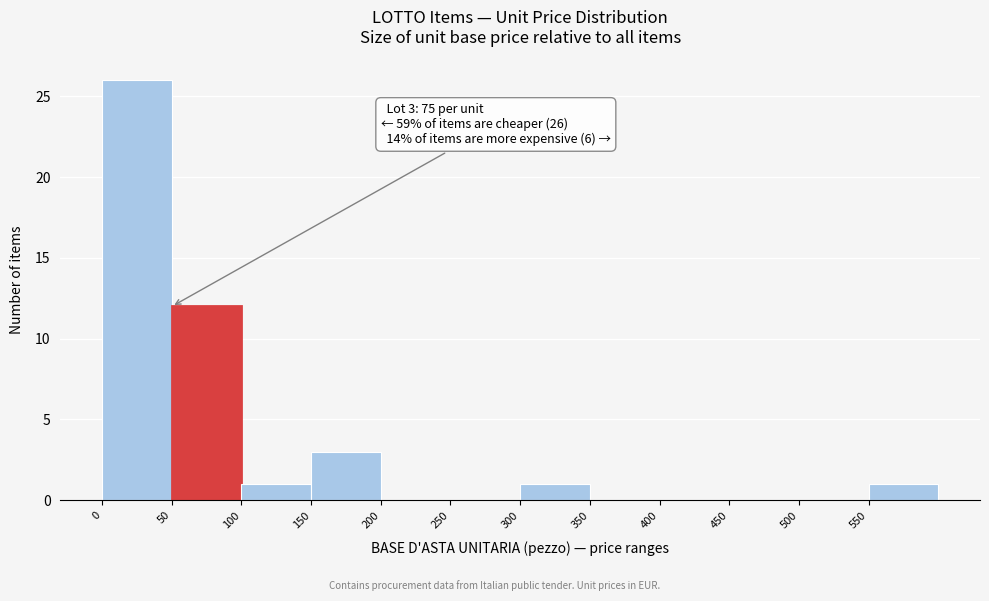

Over which range of the x-axis is the bar tallest?

0 to 50